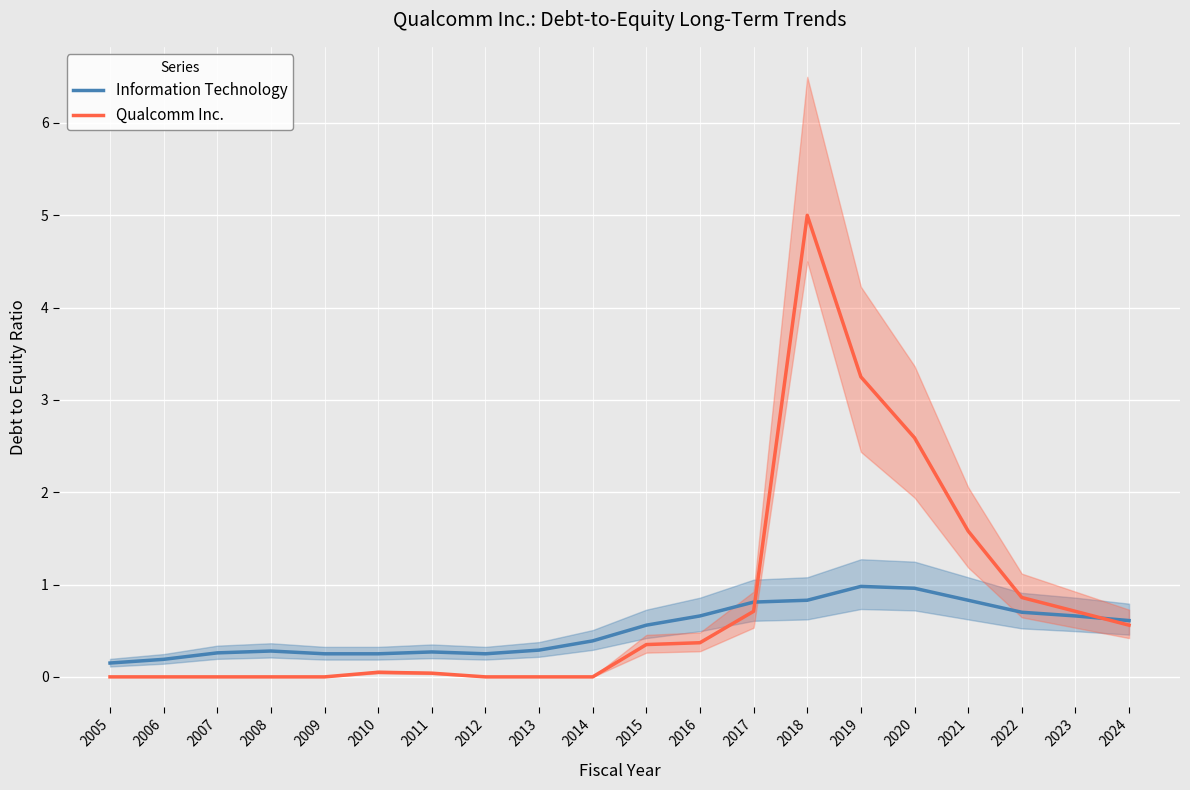

Which series has the largest total across all categories?

Qualcomm Inc.